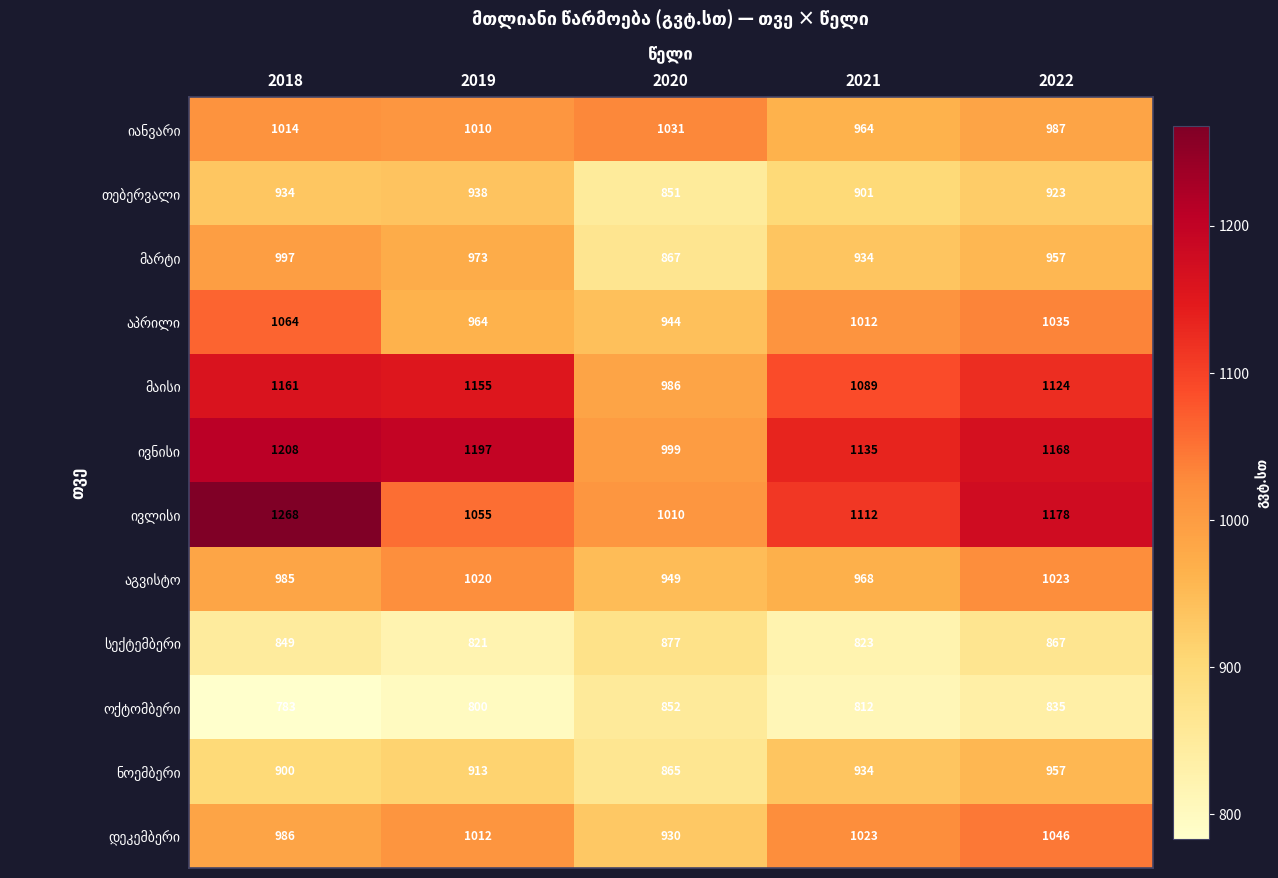

What is the total value across all series at 2019?

11858